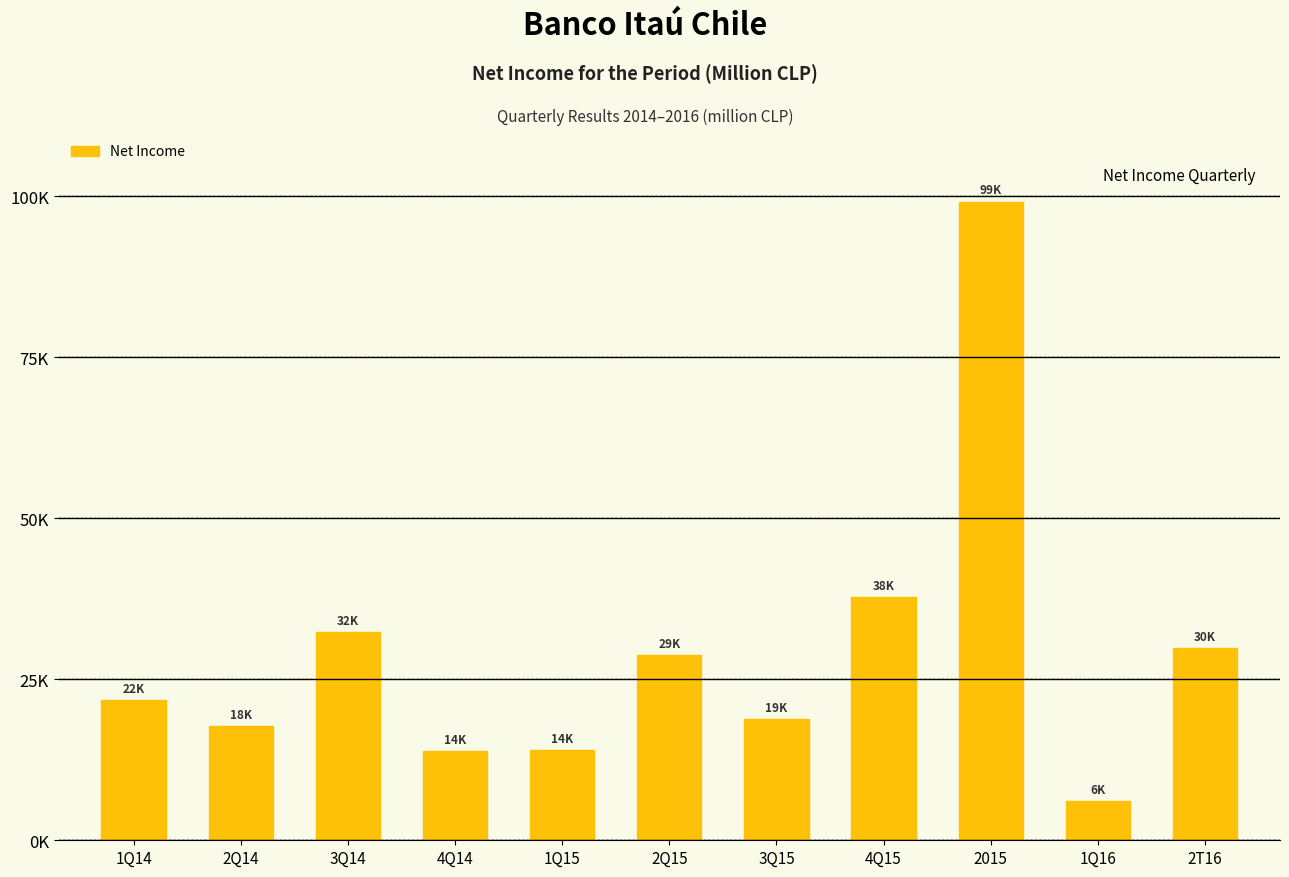

Between 1Q16 and 2Q15, which is larger?

2Q15